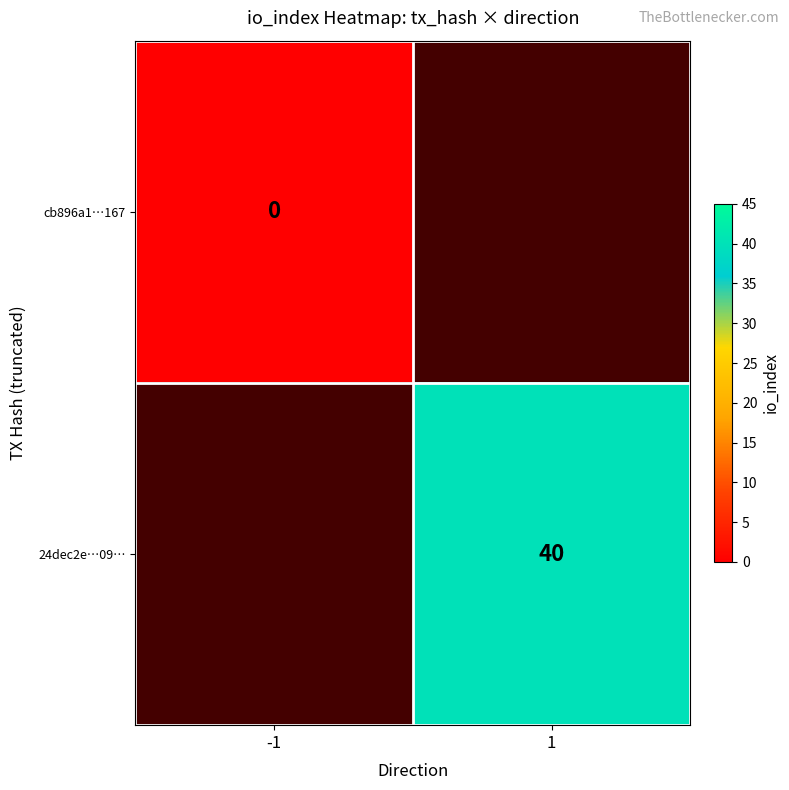

Count the number of categories in the chart.

2